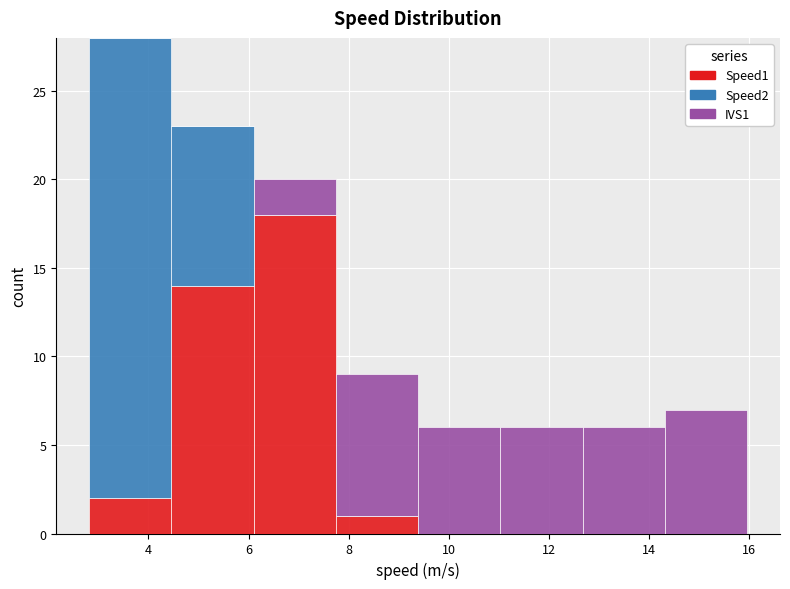

Reading left to right, transcribe this chart: for each stacked bar, give the range it covers on the x-axis and its total height. Neither the bar edges nor the heights are printed on the chart, so give them approximately, as read against the axes.

2.8 to 4.4: 28
4.4 to 6.2: 23
6.2 to 7.8: 20
7.8 to 9.4: 9
9.4 to 11.0: 6
11.0 to 12.6: 6
12.6 to 14.4: 6
14.4 to 16.0: 7